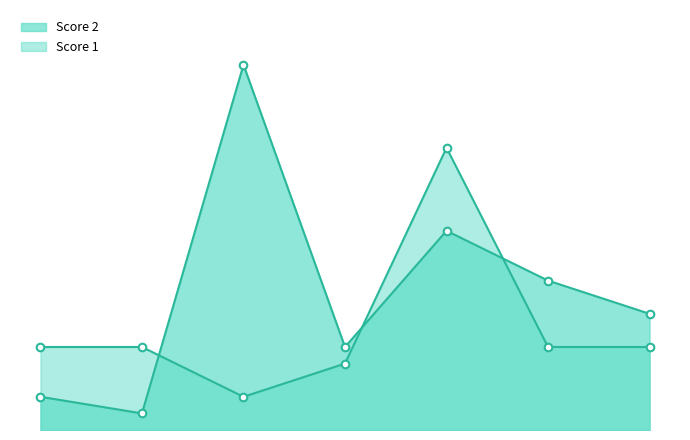

Which series has the largest Y range (max minus min)?

Score 2